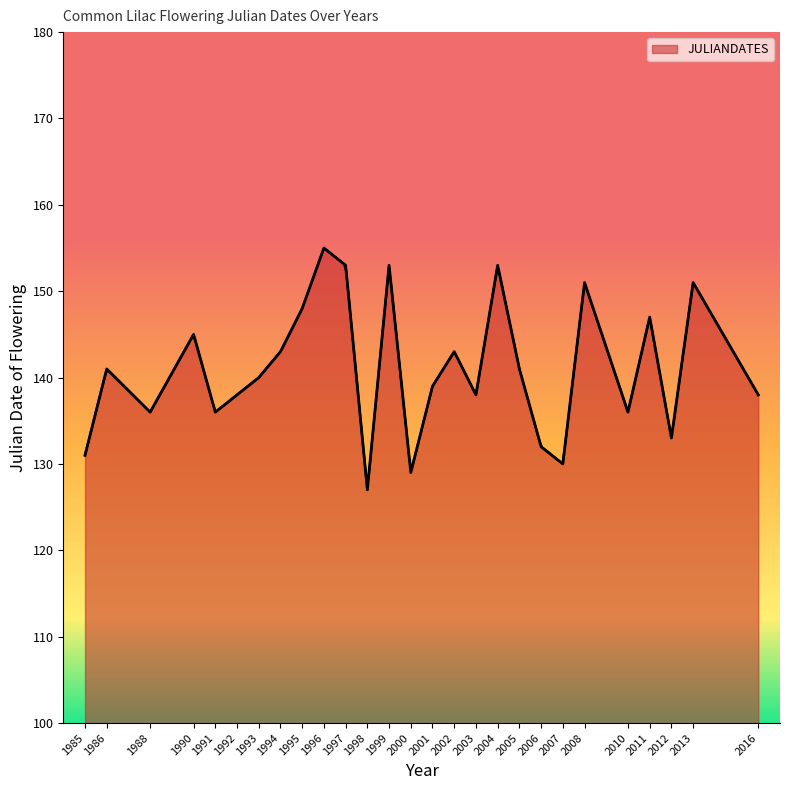

What is the change in value from 1992 to 2010?

-2